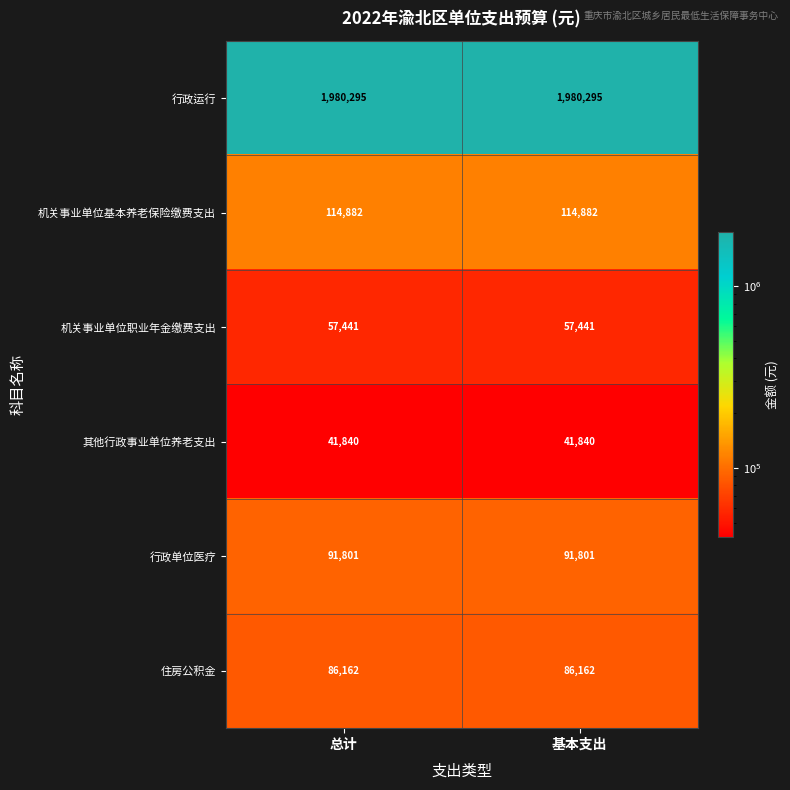

Which series has the largest total across all categories?

行政运行